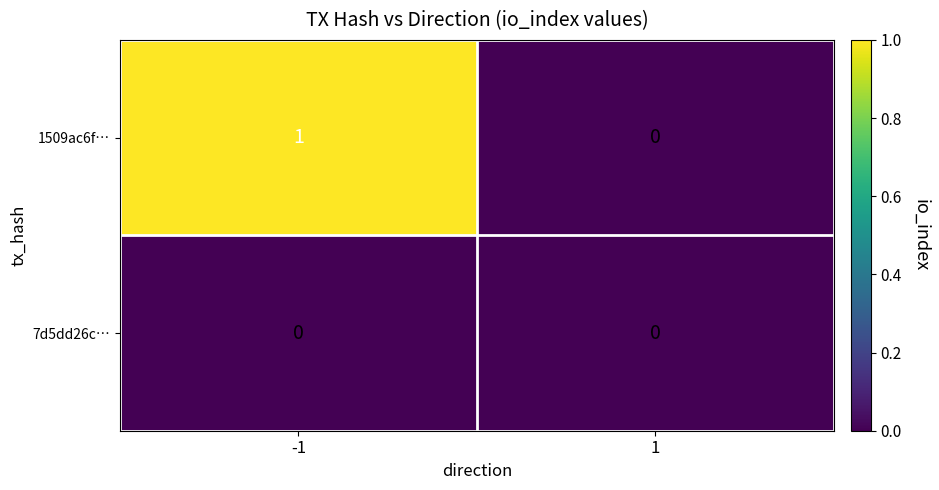

Rank the series by their average value, from lowest to highest.

7d5dd26c…, 1509ac6f…